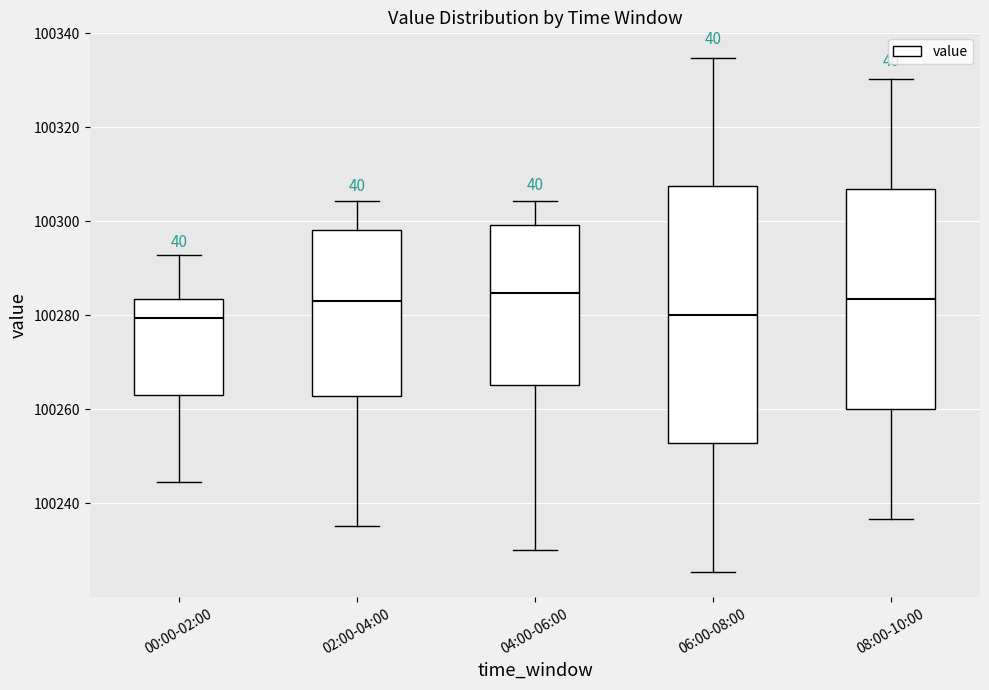

Reading left to right, transcribe this box plot: for each box, give where its median line is, the range the box spans, and where its two whiskers end, as read against the y-axis. The values are not printed on the chart, so give them approximately, as read against the axis.

00:00-02:00: median 100280, box 100264 to 100284, whiskers 100244 to 100292
02:00-04:00: median 100284, box 100262 to 100298, whiskers 100236 to 100304
04:00-06:00: median 100284, box 100266 to 100300, whiskers 100230 to 100304
06:00-08:00: median 100280, box 100252 to 100308, whiskers 100226 to 100334
08:00-10:00: median 100284, box 100260 to 100306, whiskers 100236 to 100330